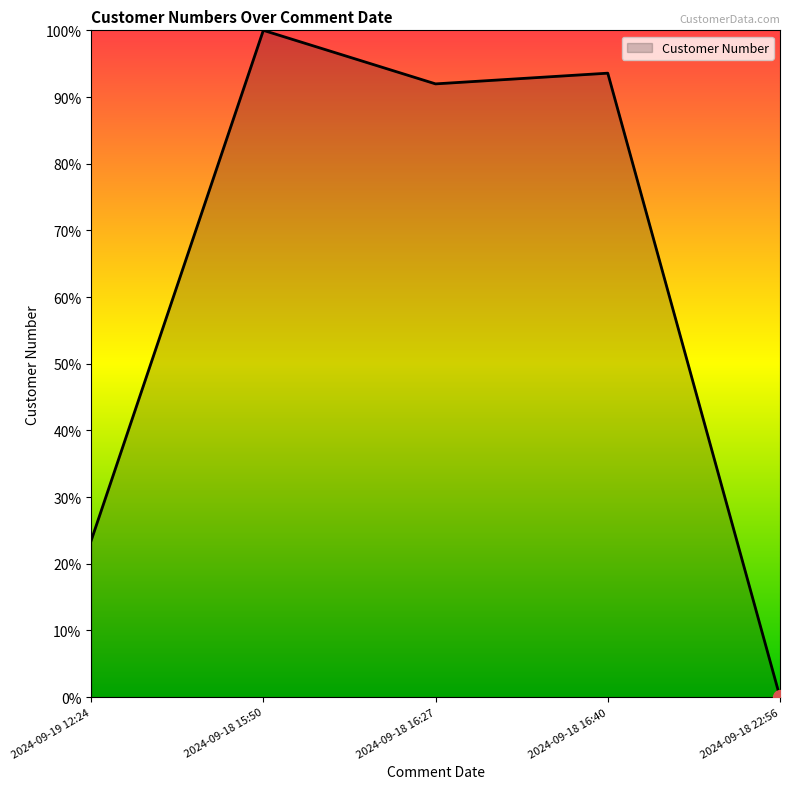

Does the chart display data point markers on the line(s)?

No